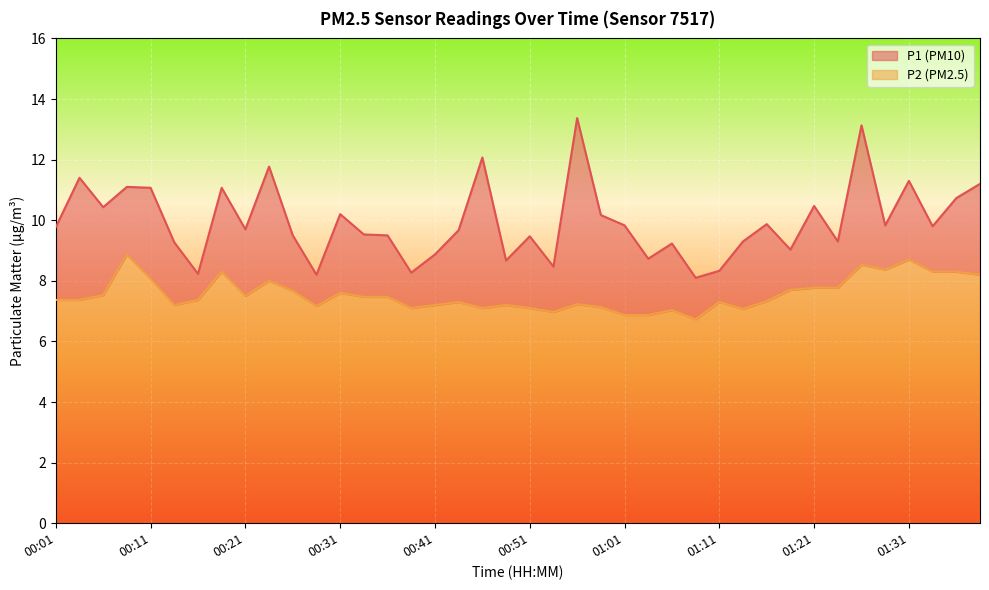

Rank the series by their maximum value, from lowest to highest.

P2, P1